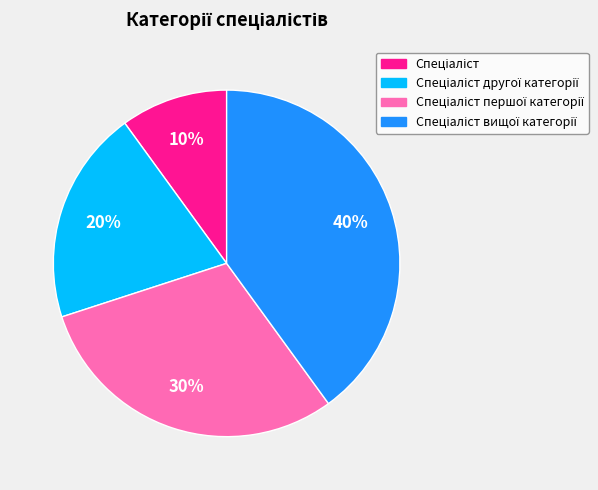

To the nearest percent, what is the average slice percentage?

25%